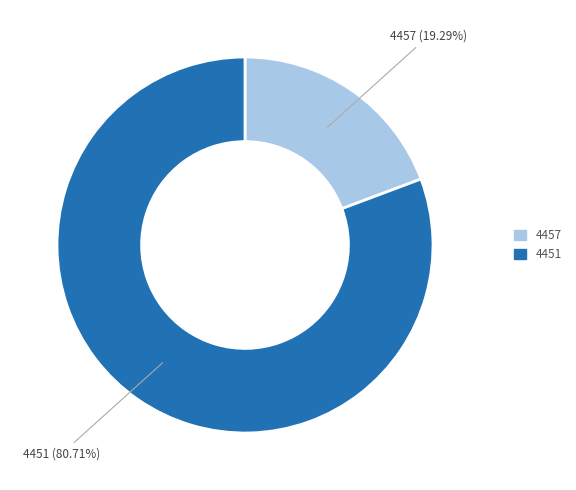

Count the number of slices in the pie.

2